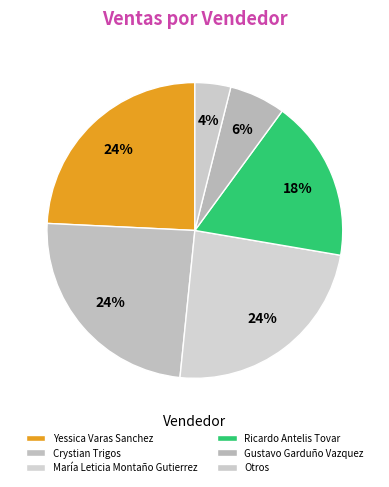

What is the ratio of the value at Yessica Varas Sanchez to the value at Crystian Trigos?

1.0